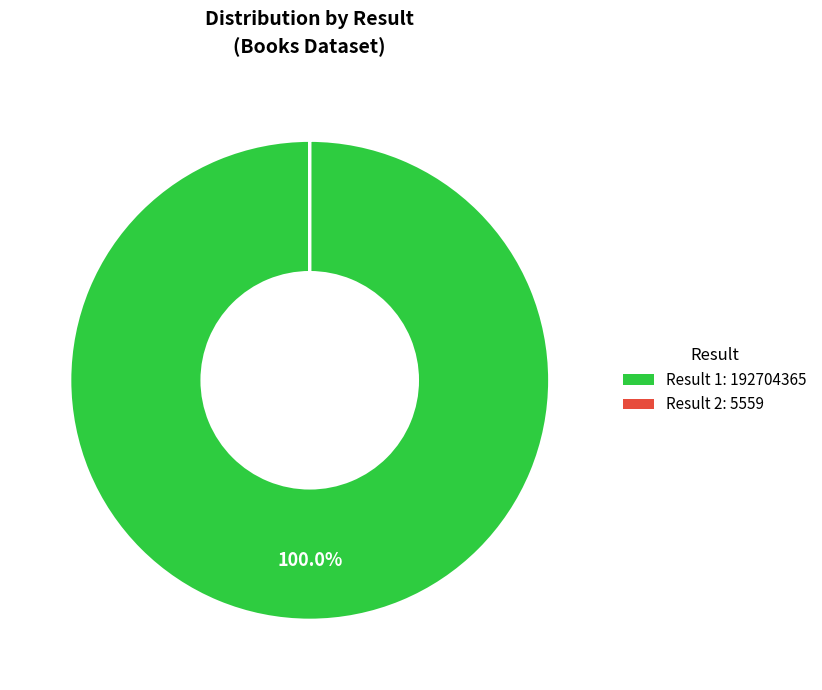

Which slice is the largest?

Result 1: 192704365